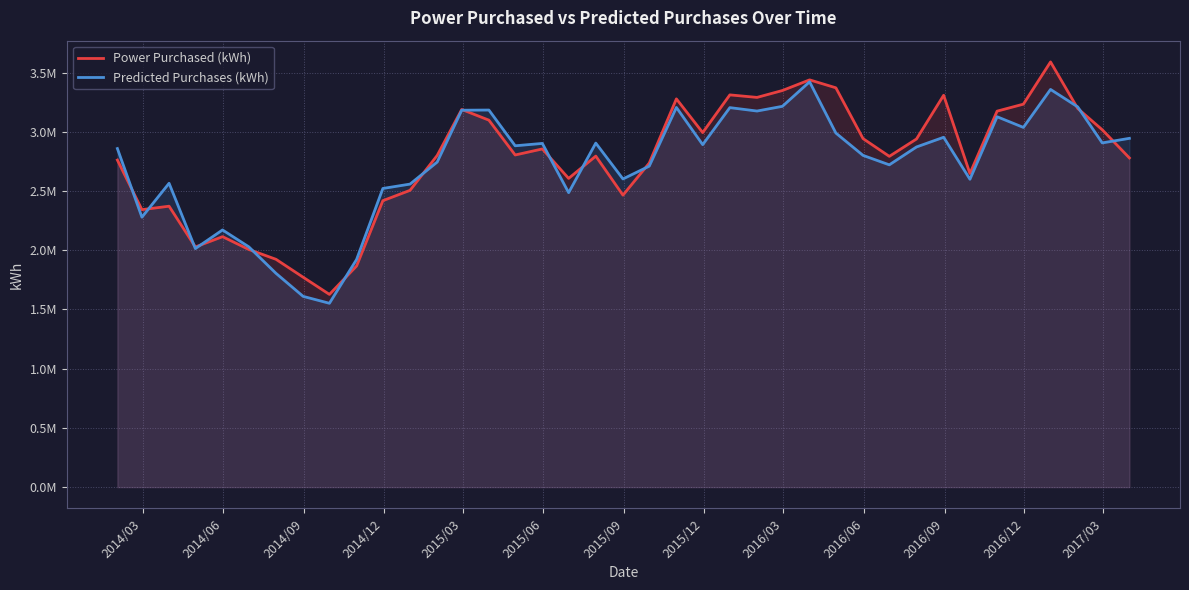

Reading left to right, extract all data points from this chart.

Power Purchased (kWh): 2761299.3	2342483.0	2371697.3	2027541.3	2114433.6	2006389.7	1923391.8	1772038.2	1627030.8	1867083.2	2418280.8	2505588.0	2800319.4	3188321.1	3098063.6	2804097.5	2854966.6	2606320.4	2794534.5	2464993.3	2735638.0	3277791.3	2993117.8	3311429.8	3290090.9	3348370.5	3438127.3	3371239.1	2942360.5	2792447.2	2939011.3	3308180.1	2648035.1	3174146.5	3233148.9	3589663.8	3196951.2	3016939.0	2778958.8
Predicted Purchases (kWh): 2858430.8	2279031.5	2565218.1	2013926.0	2171216.9	2028545.8	1805002.2	1610437.4	1552051.8	1921988.1	2521408.6	2558246.0	2744448.9	3182075.3	3183472.6	2881753.9	2901634.8	2485985.8	2904419.9	2601725.9	2709728.0	3205427.2	2891331.6	3203856.1	3175059.0	3214896.1	3421812.2	2989251.4	2800658.4	2720866.2	2871705.2	2953605.5	2598995.0	3126897.2	3036854.8	3357462.8	3210178.5	2906074.9	2944544.0